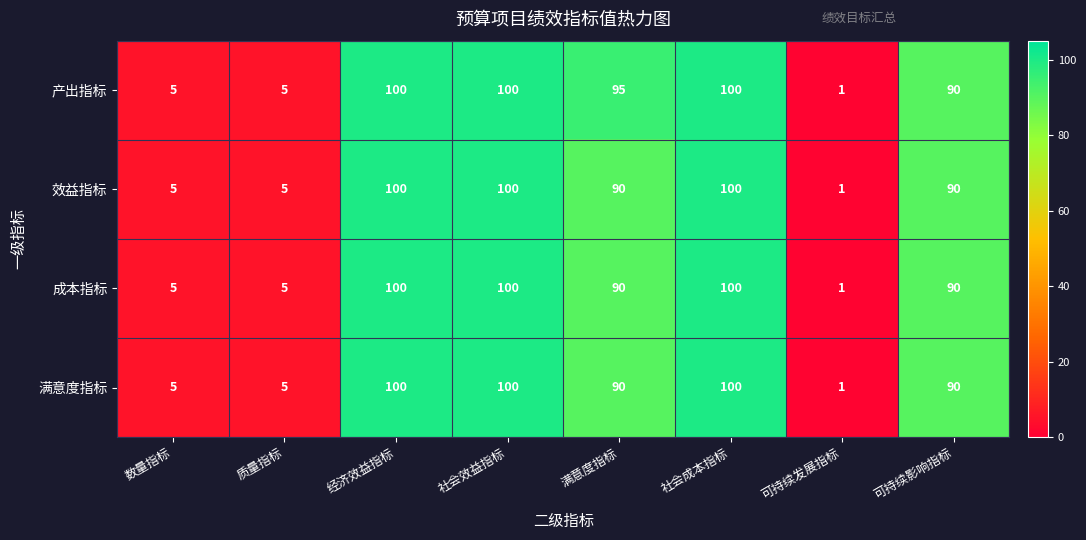

Which series has the largest total across all categories?

产出指标